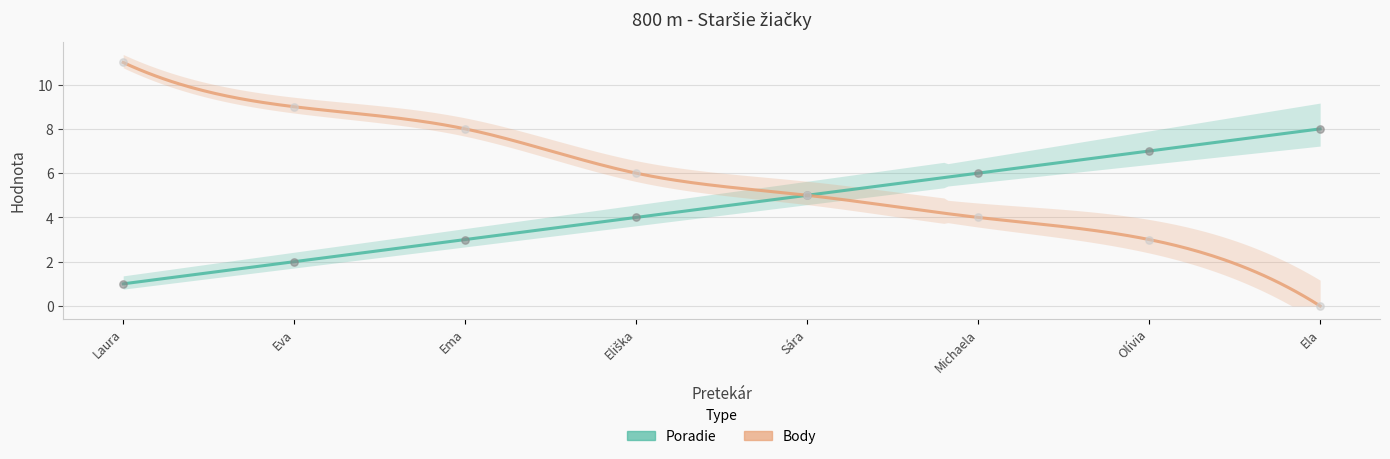

At how many categories does at least one series exceed 2?

8